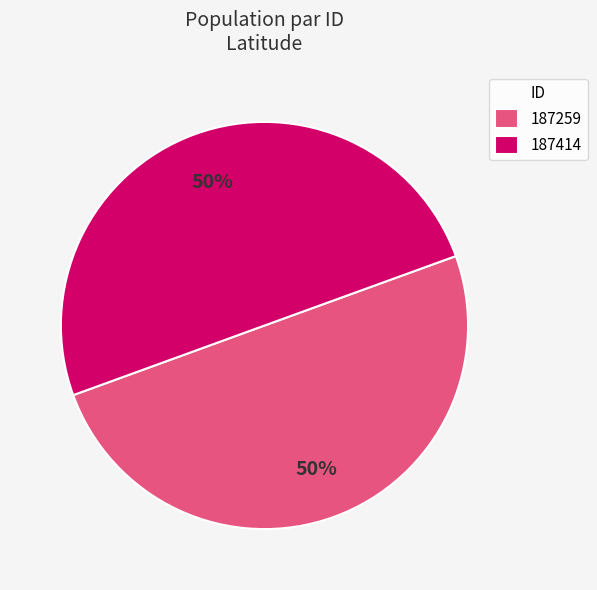

Count the number of slices in the pie.

2